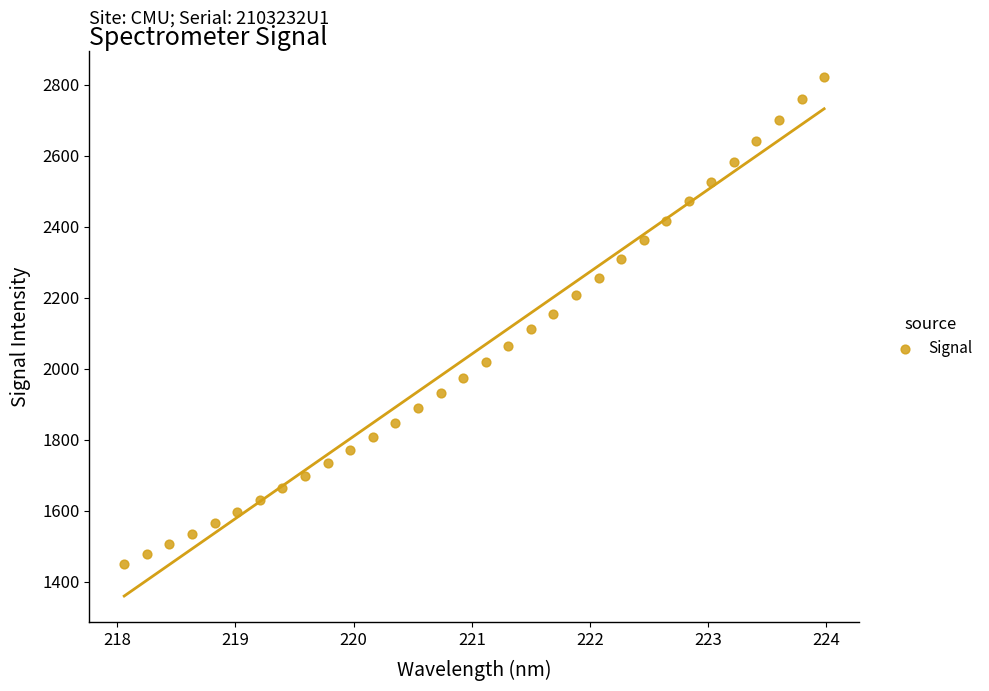

What is the range of Y values (max minus min)?

1374.4